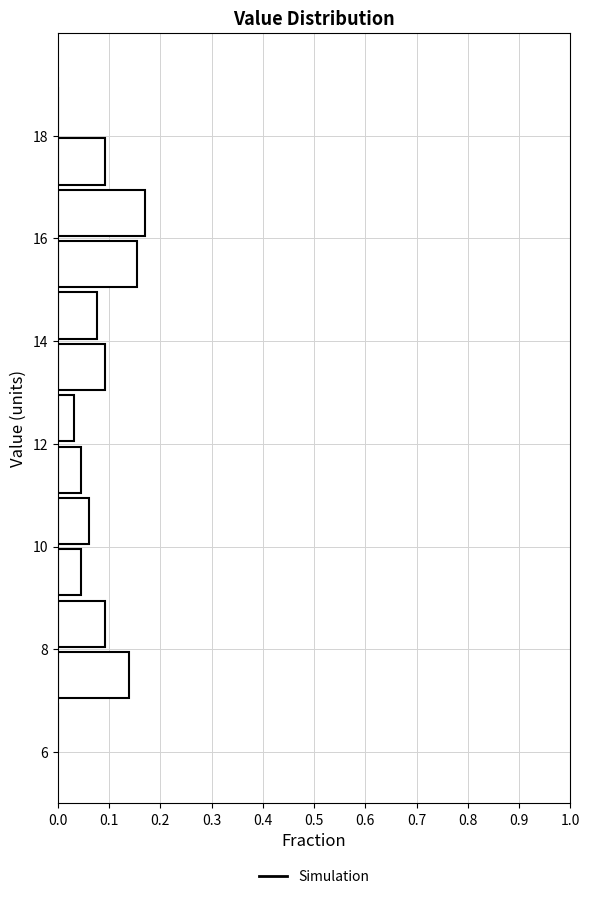

Reading bottom to top, transcribe this chart: for each bar, give the range it covers on the y-axis and its length. The values are not printed on the chart, so give them approximately, as read against the axis.

6 to 7: 0
7 to 8: 0.14
8 to 9: 0.09
9 to 10: 0.05
10 to 11: 0.06
11 to 12: 0.05
12 to 13: 0.03
13 to 14: 0.09
14 to 15: 0.08
15 to 16: 0.15
16 to 17: 0.17
17 to 18: 0.09
18 to 19: 0